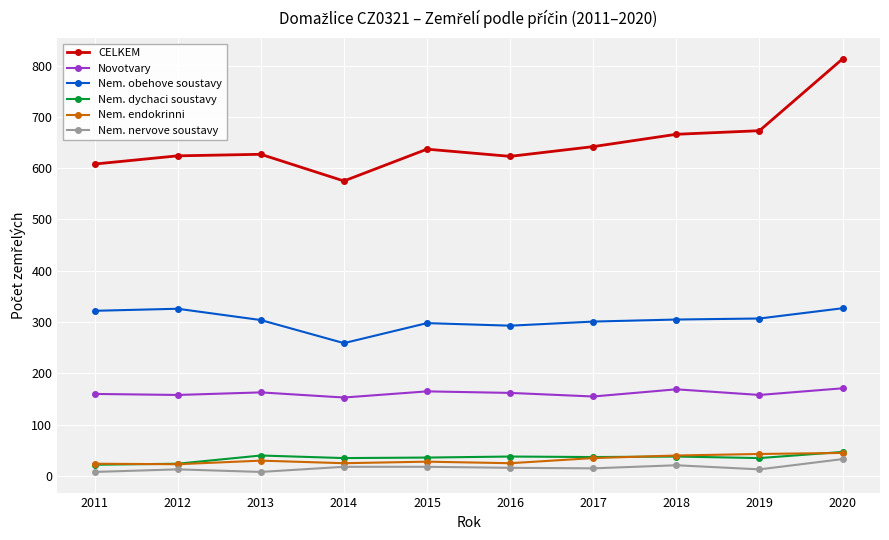

What is the approximate value of Nem. nervove soustavy at 2020?

33